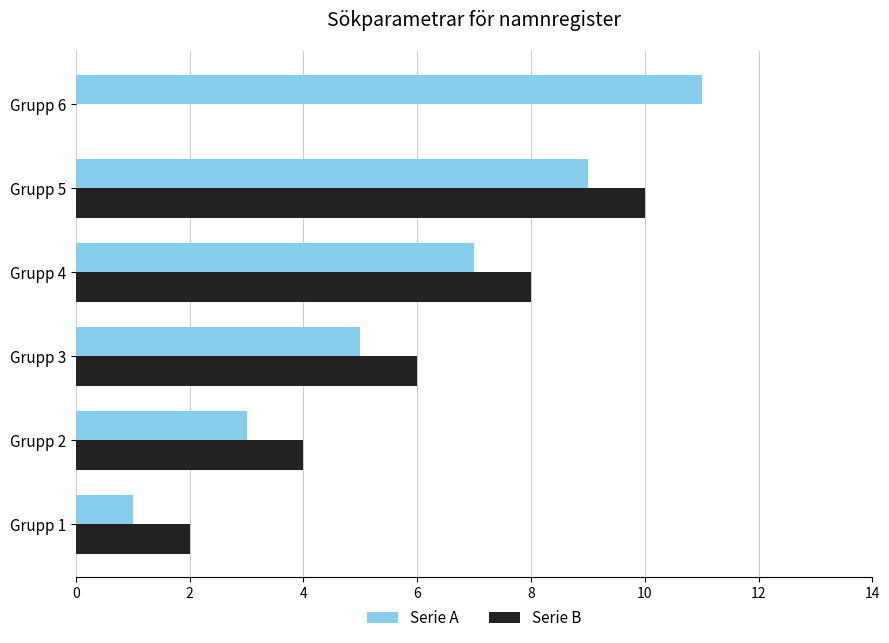

Is it true that Serie A equals 7 at Grupp 4?

True